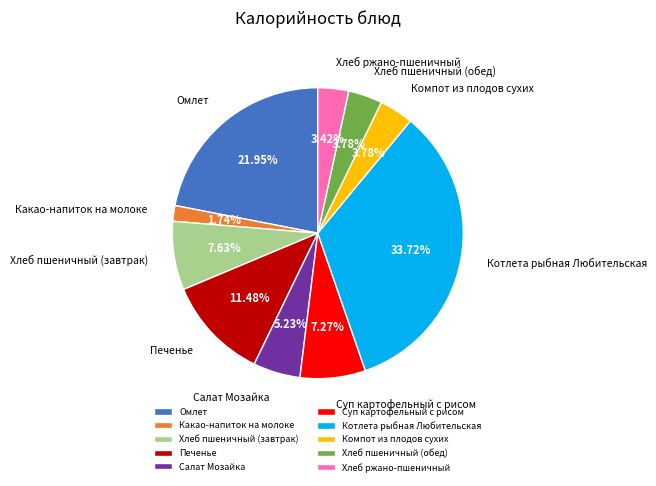

Does Котлета рыбная Любительская represent more than half of the total?

No